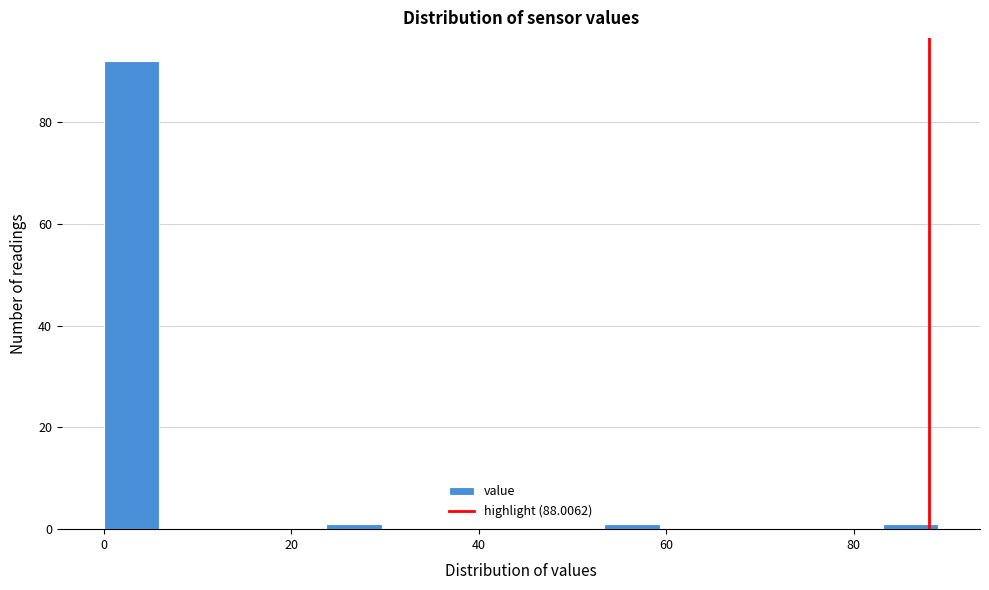

Around what value on the x-axis is the tallest bar? Give the approximate position of its centre, as read against the axis.

2